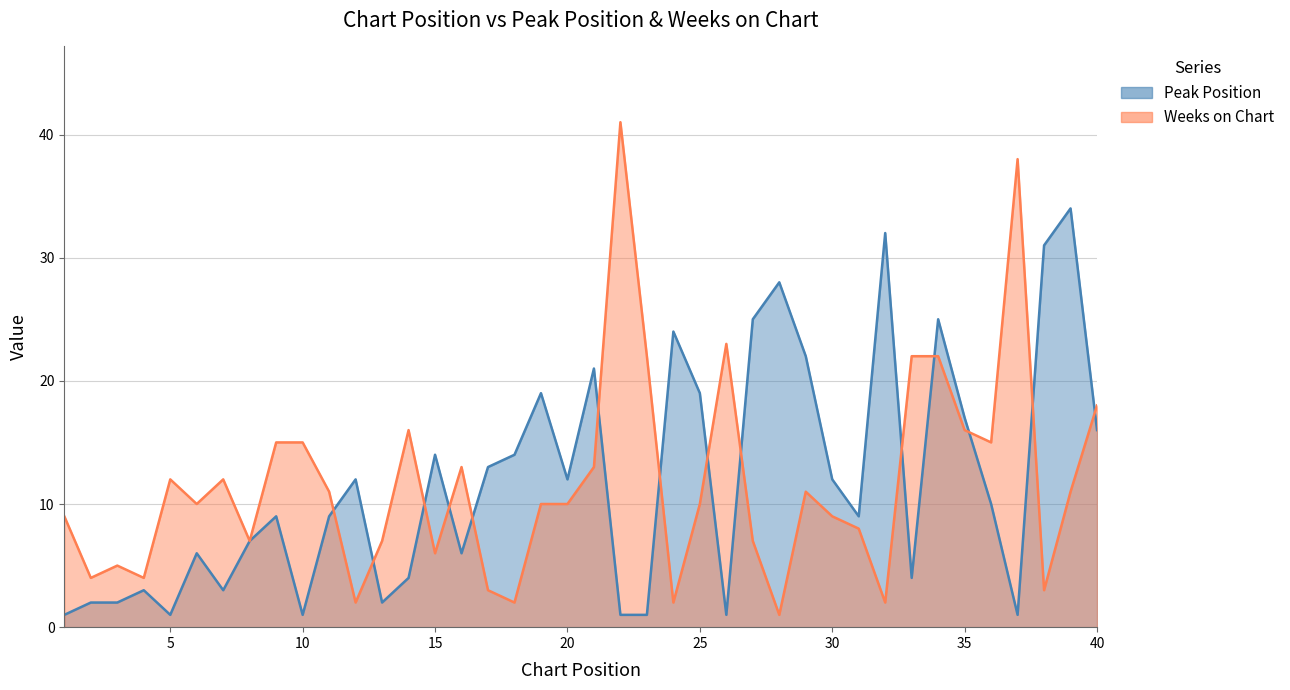

Reading left to right, extract all data points from this chart.

Peak Position: 1=1	2=2	3=2	4=3	5=1	6=6	7=3	8=7	9=9	10=1	11=9	12=12	13=2	14=4	15=14	16=6	17=13	18=14	19=19	20=12	21=21	22=1	23=1	24=24	25=19	26=1	27=25	28=28	29=22	30=12	31=9	32=32	33=4	34=25	35=17	36=10	37=1	38=31	39=34	40=16
Weeks on Chart: 1=9	2=4	3=5	4=4	5=12	6=10	7=12	8=7	9=15	10=15	11=11	12=2	13=7	14=16	15=6	16=13	17=3	18=2	19=10	20=10	21=13	22=41	23=22	24=2	25=10	26=23	27=7	28=1	29=11	30=9	31=8	32=2	33=22	34=22	35=16	36=15	37=38	38=3	39=11	40=18